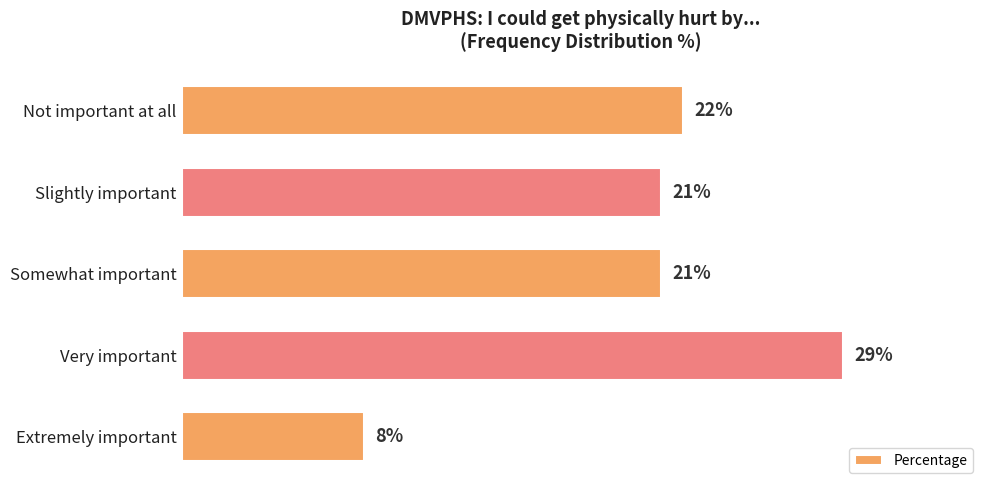

Which label corresponds to the largest value in the chart?

Very important